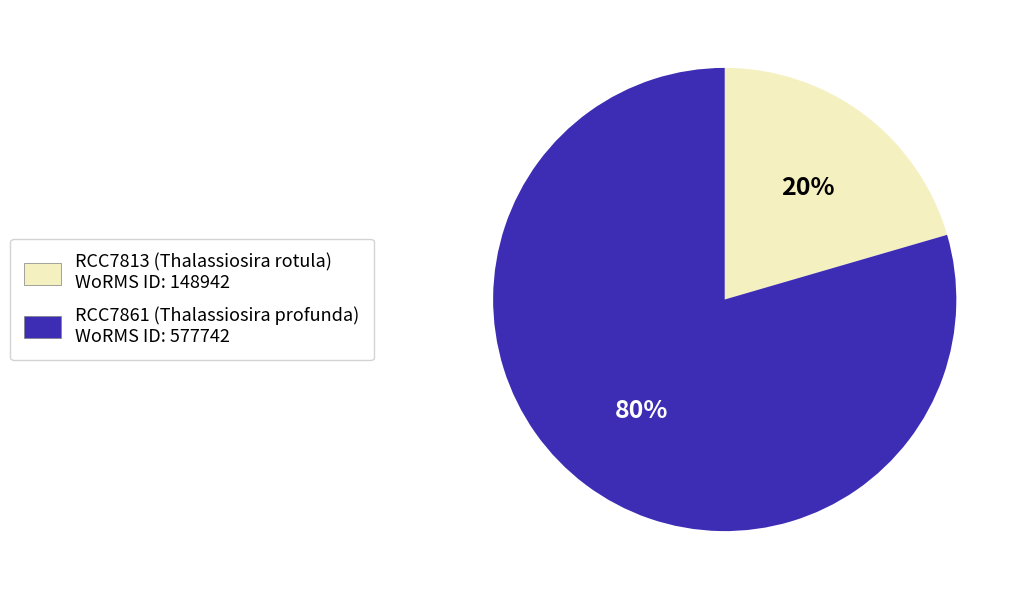

Is RCC7861 the majority of the pie?

Yes